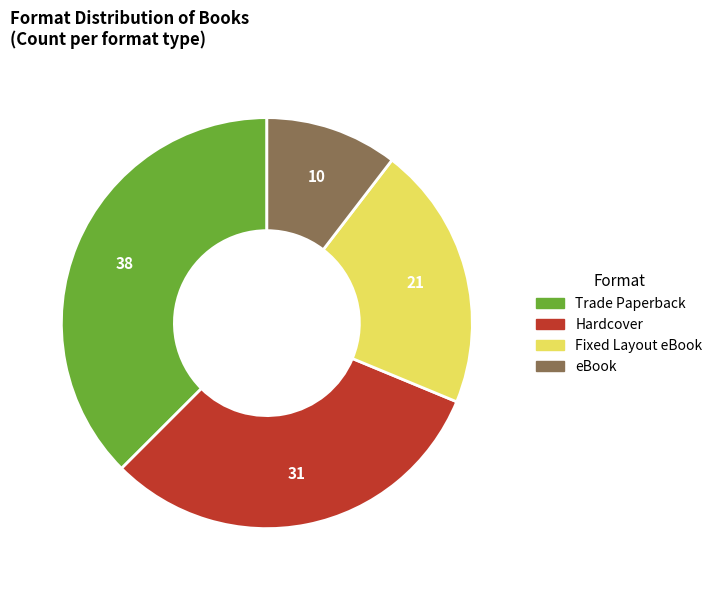

Approximately how many times larger is the value at eBook compared to Fixed Layout eBook?

0.5